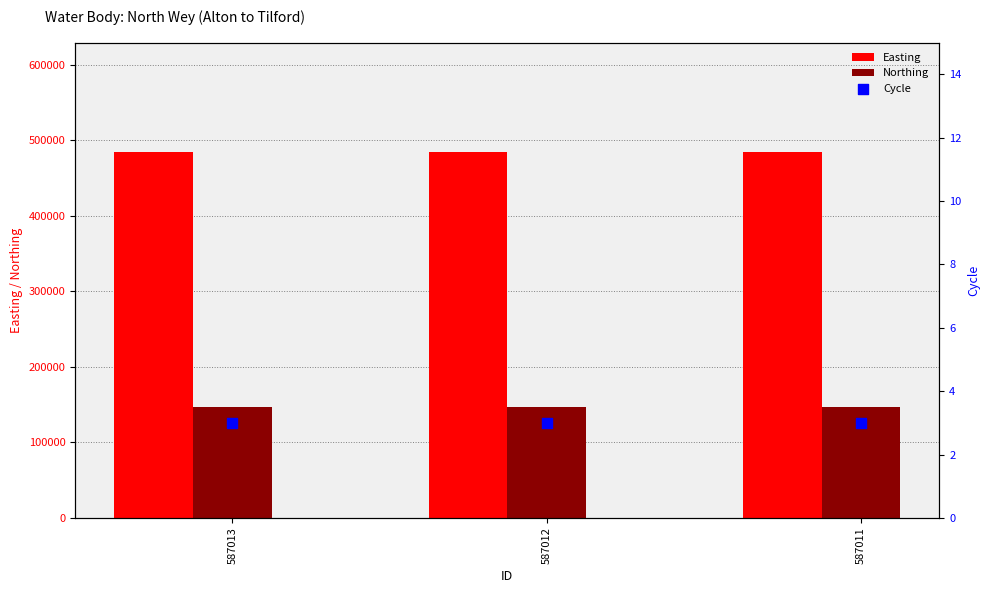

At which category is the sum across all series the highest?

587013